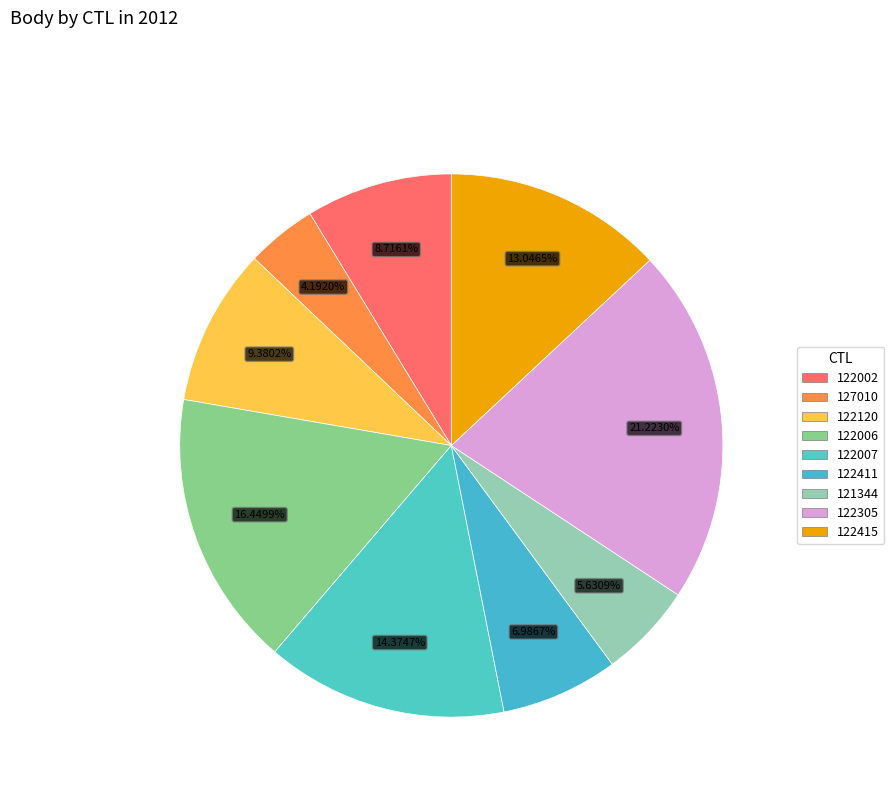

Approximately how many times larger is the value at 121344 compared to 122006?

0.3